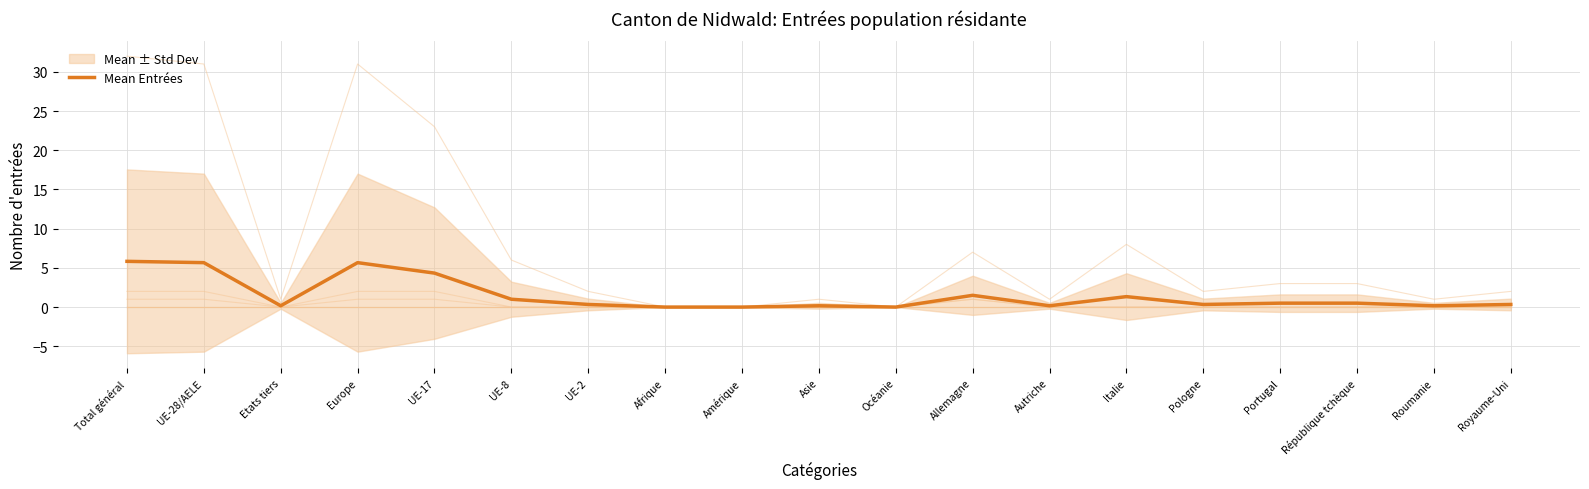

The chart shows a value of -3.8 at Amérique. True or false?

False